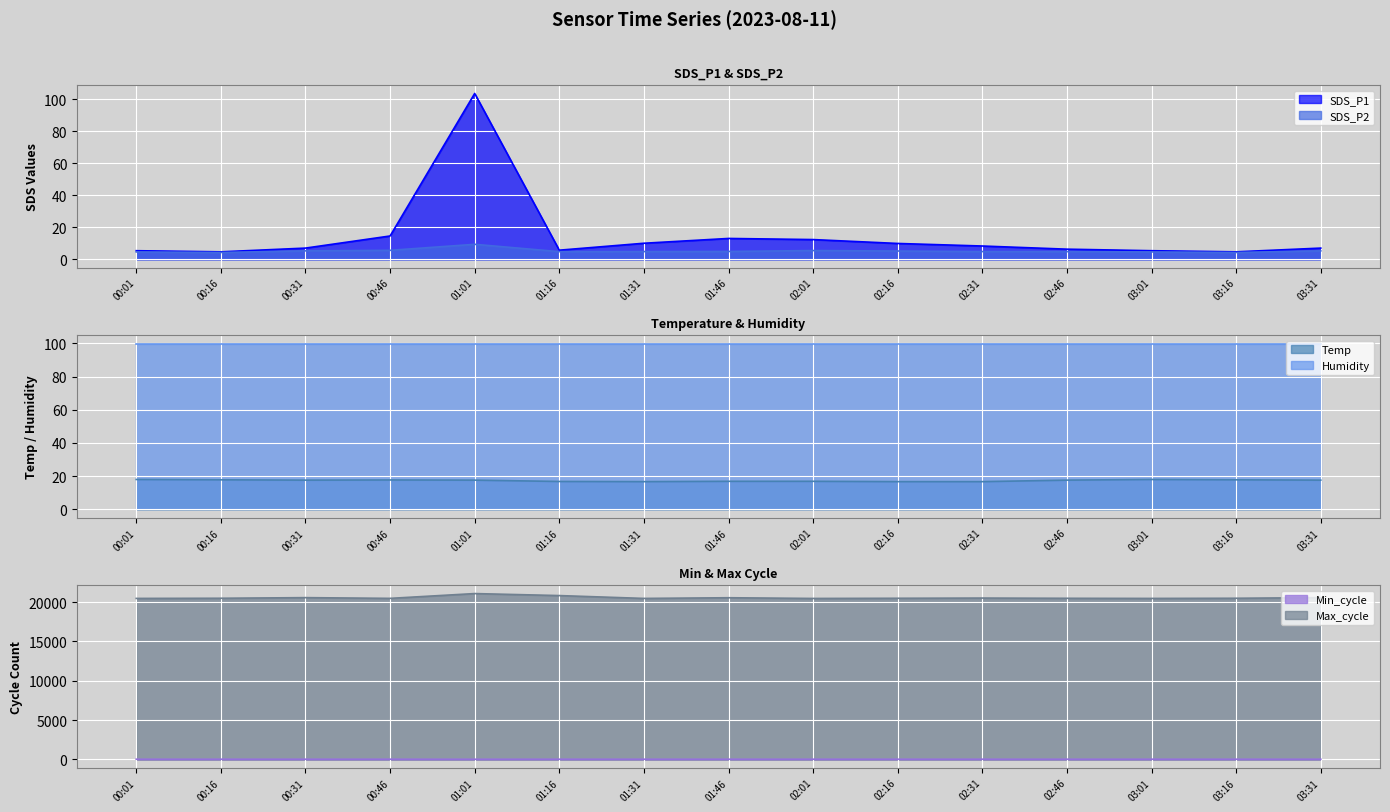

What is the lowest value of the SDS_P1 series?

4.7